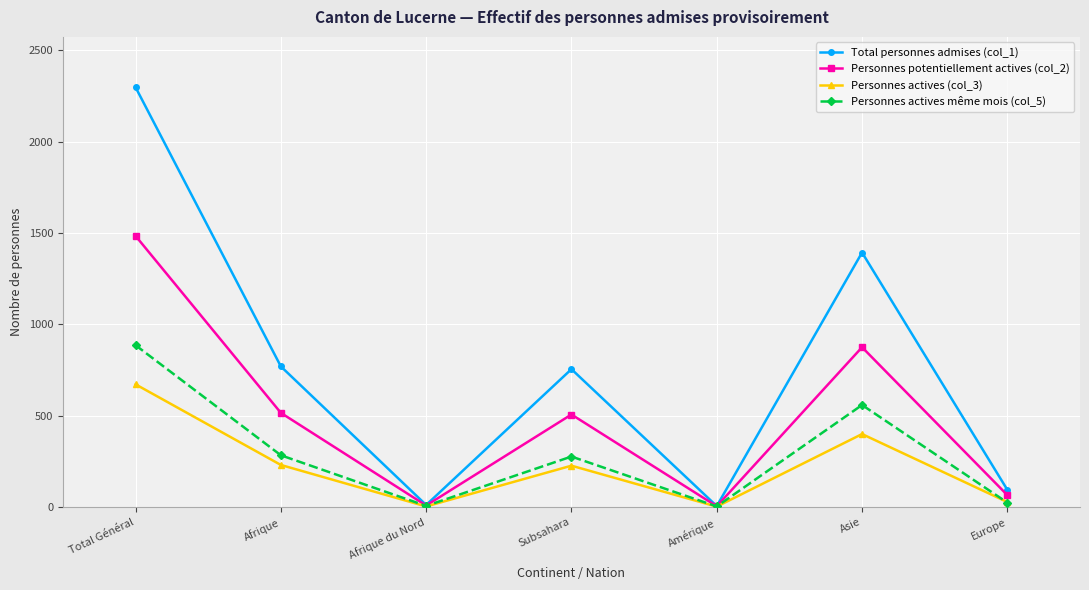

What is the label of the 4th point from the left?

Subsahara